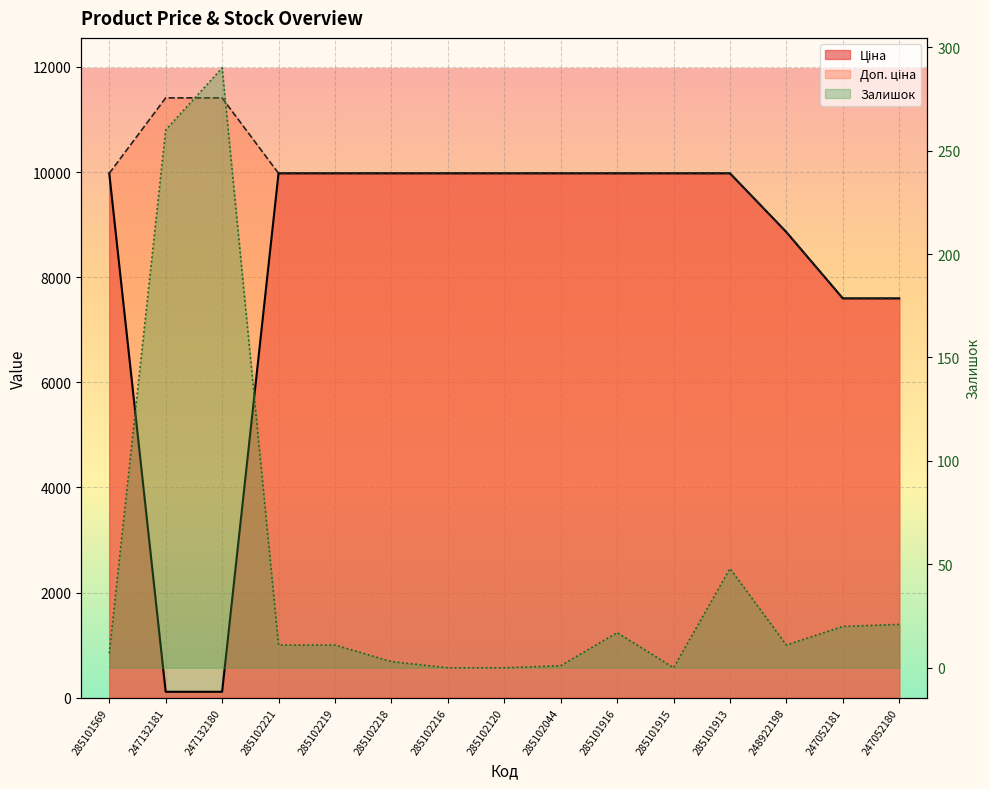

At 285102216, list the series in order from largest to smallest.

Ціна, Доп. ціна, Залишок